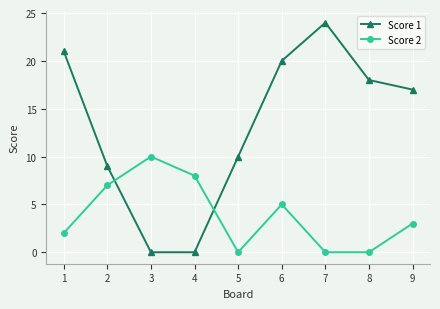

What is the spread (max minus min) of values at 3?

10